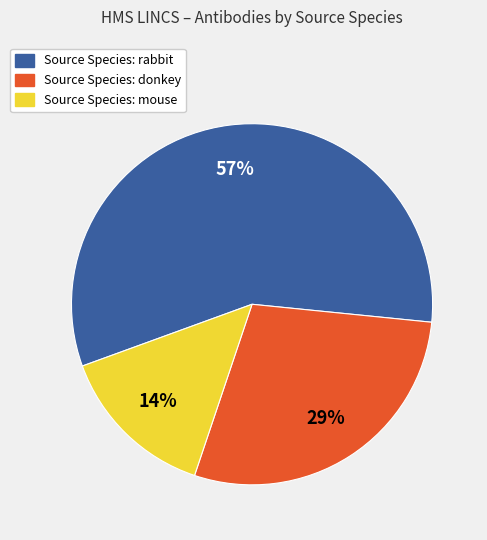

Is there a majority slice in this chart?

Yes